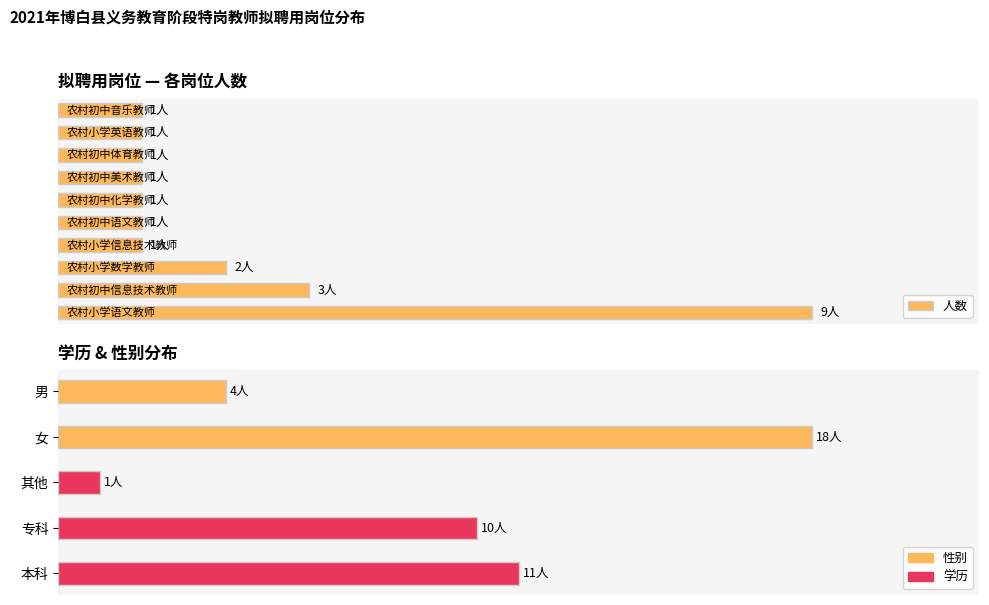

What is the difference between the maximum and minimum values?

17